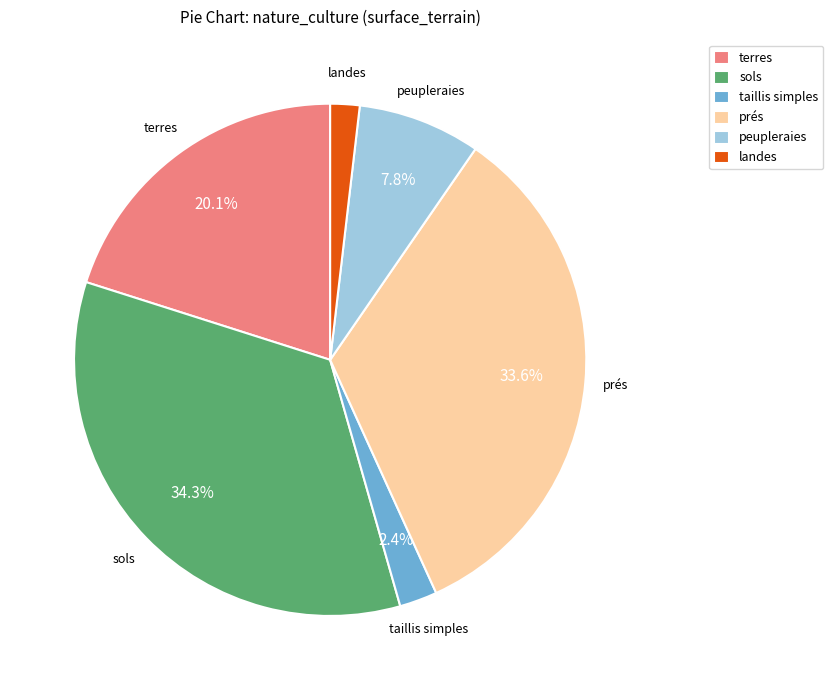

Which category has the biggest portion of the pie?

sols